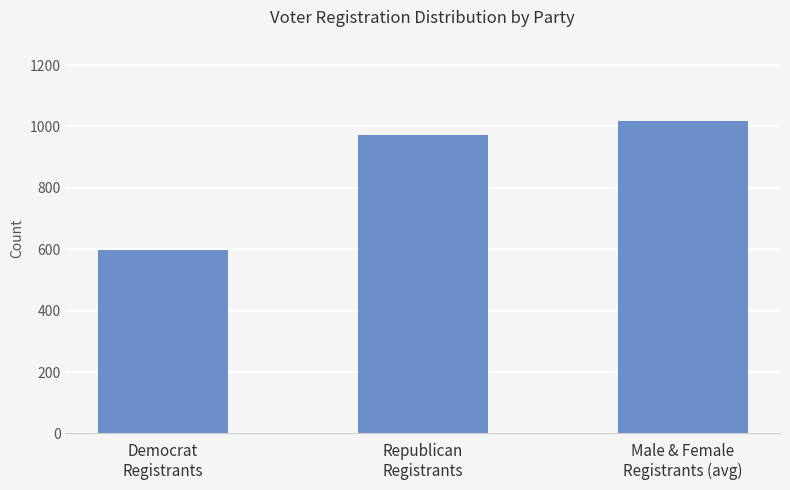

List the labels in order of value, smallest first.

Democrat
Registrants, Republican
Registrants, Male & Female
Registrants (avg)